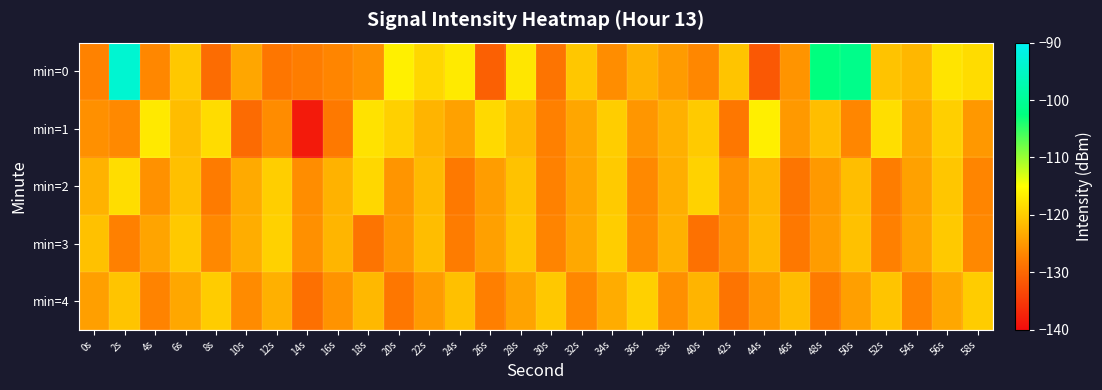

Which series has the largest total across all categories?

min=0